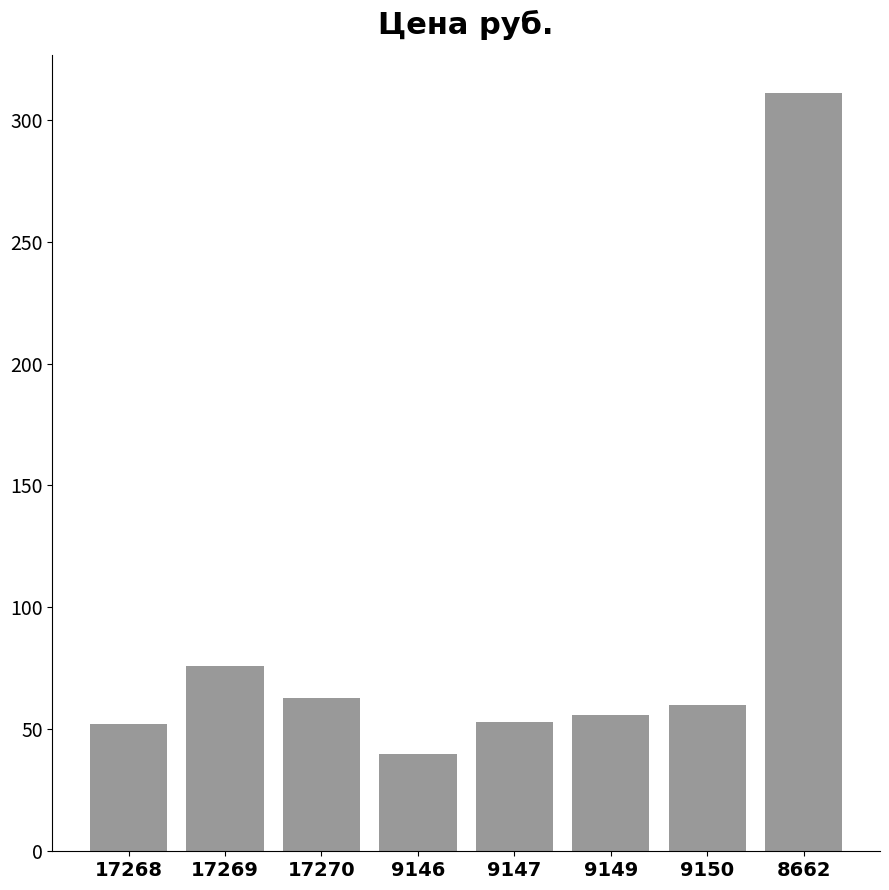

True or false: the data shows 23 at 17269.

False